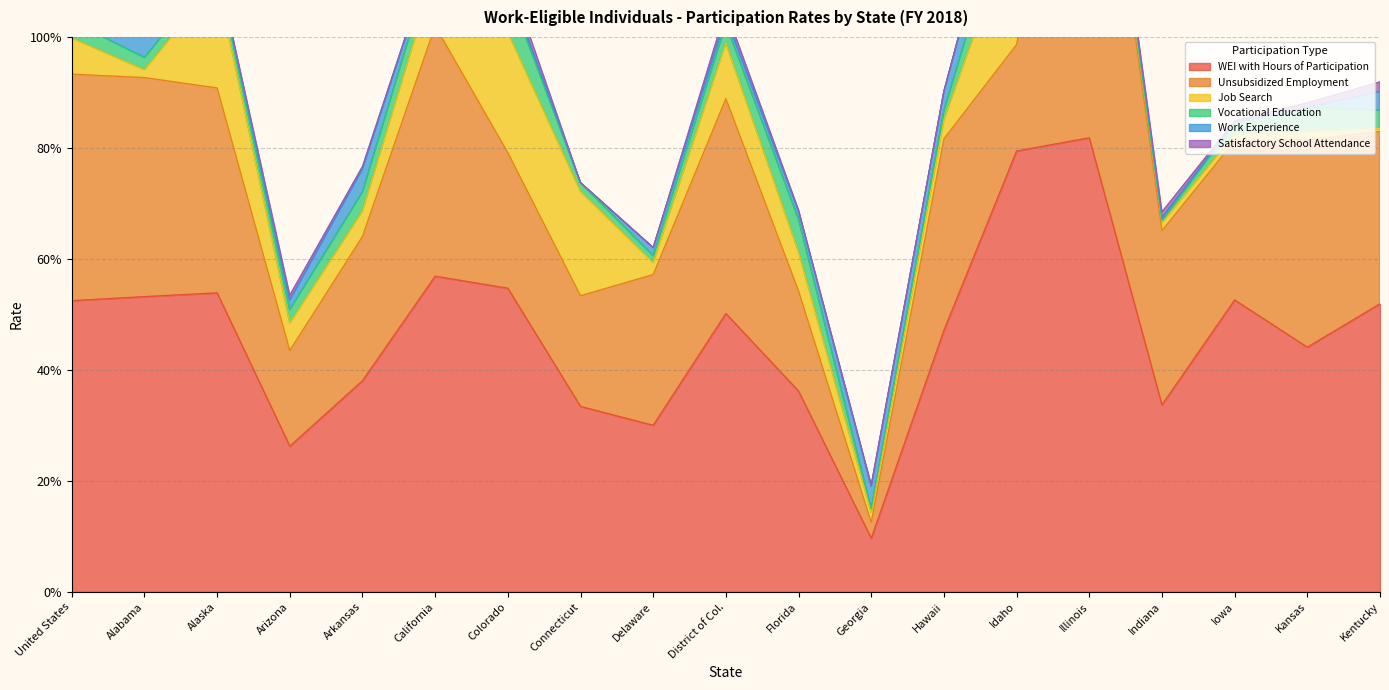

What position from the left is Kansas?

18